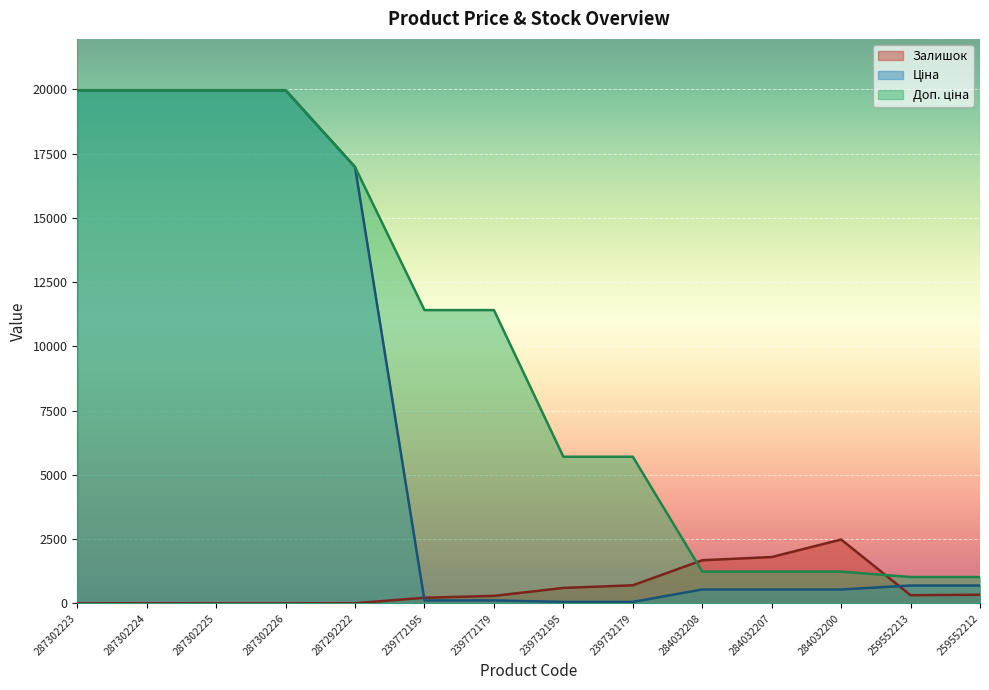

What is the label of the 6th point from the left?

239772195